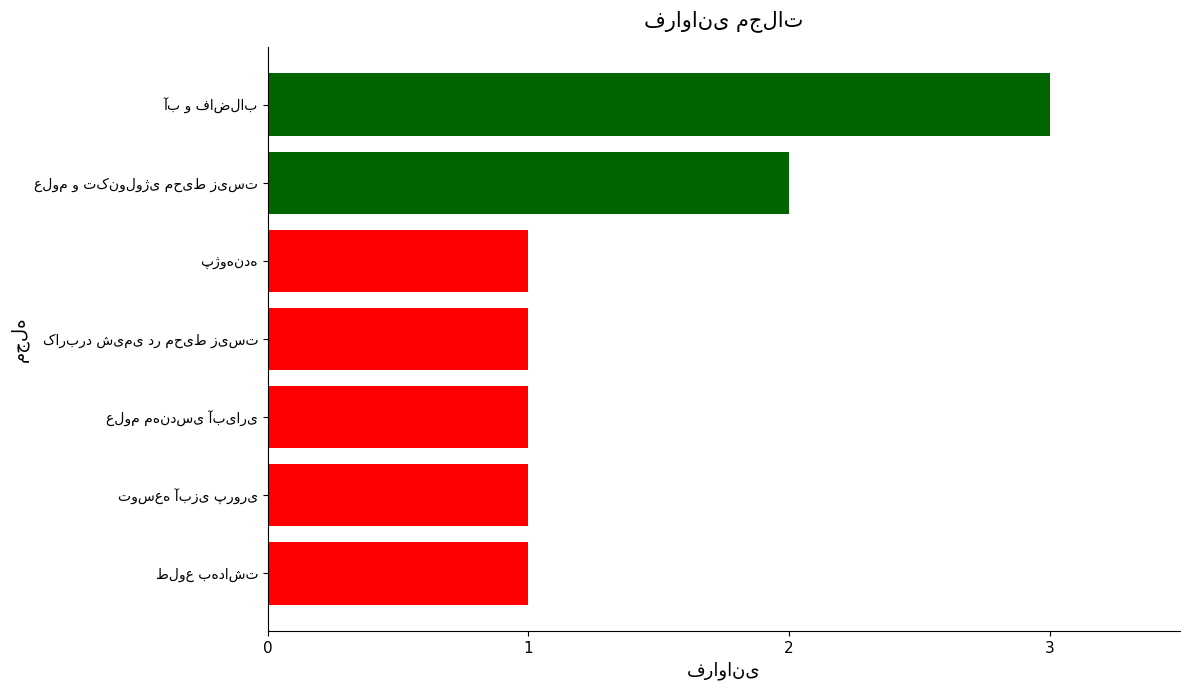

Reading bottom to top, transcribe all the data shown in this chart.

1	1	1	1	1	2	3